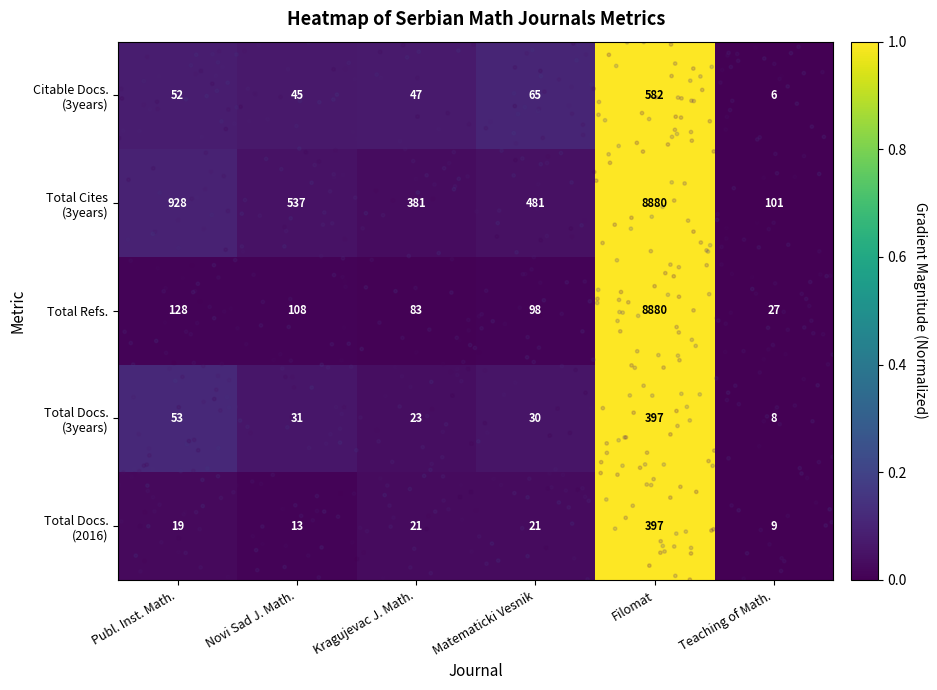

Is it true that Total Refs. equals 37 at Teaching of Math.?

False